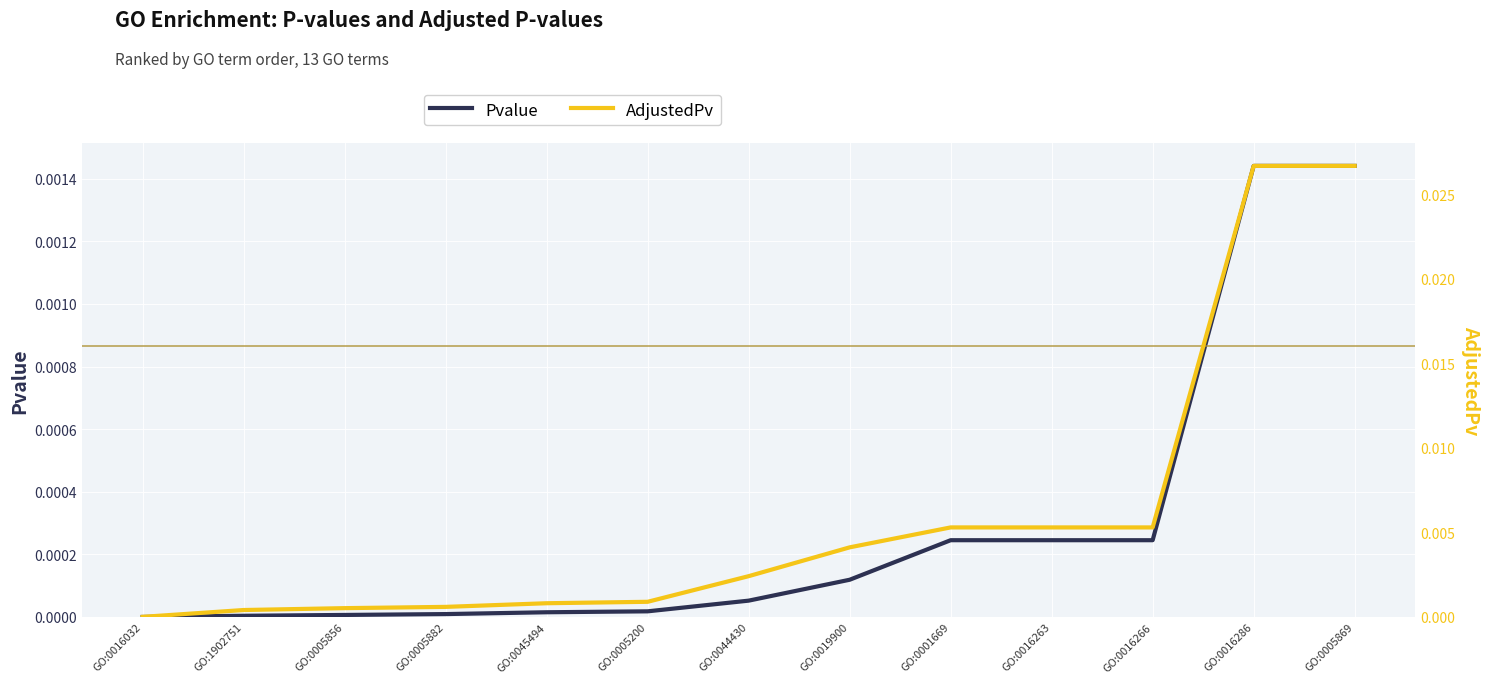

Is the value of Pvalue at GO:0016286 greater than the value of AdjustedPv at GO:0005869?

No